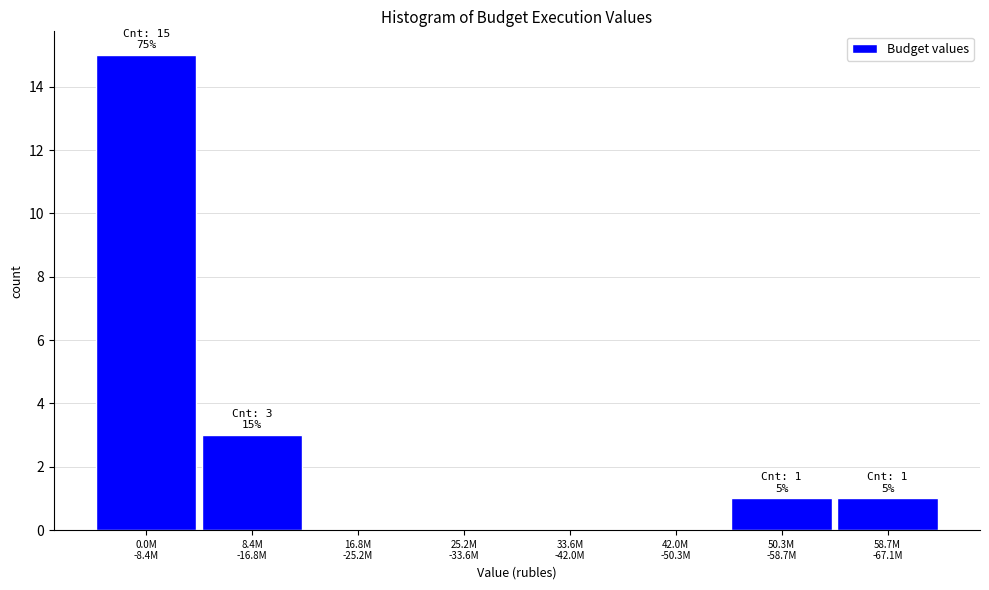

What is the sum of all values?

20